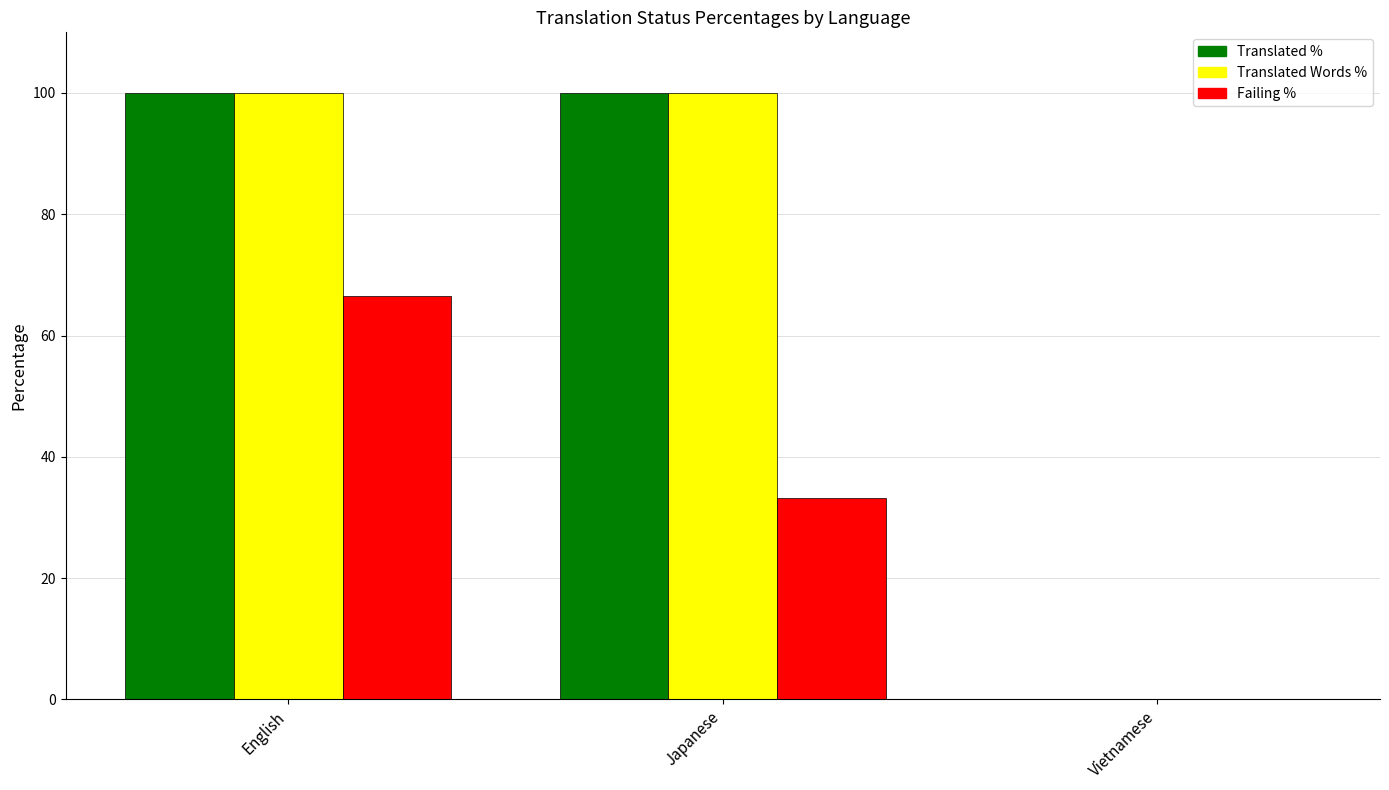

What is the maximum value shown in the chart?

100.0